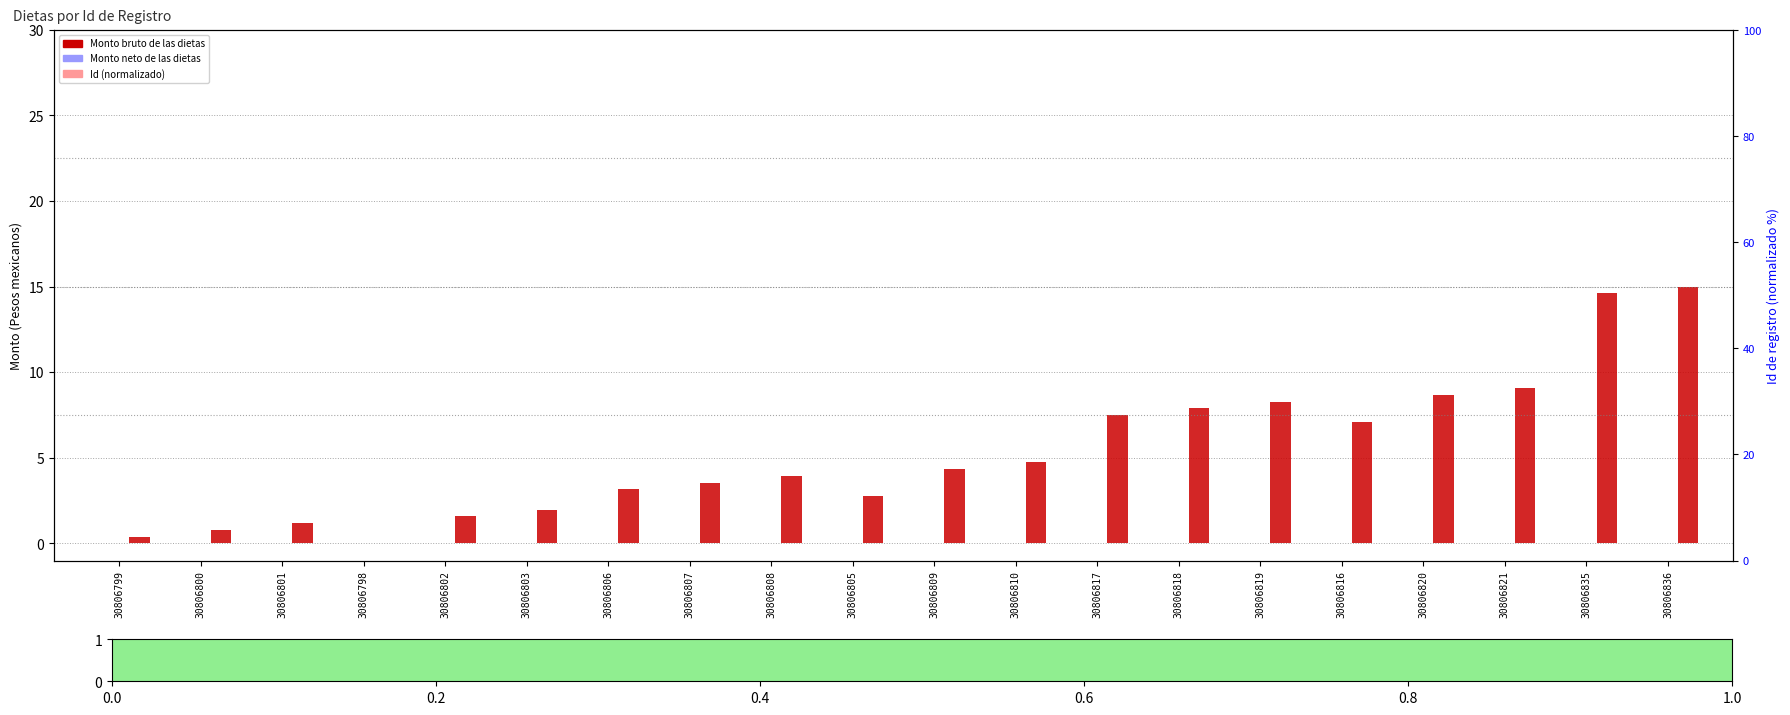

What position from the right is 30806836?

1